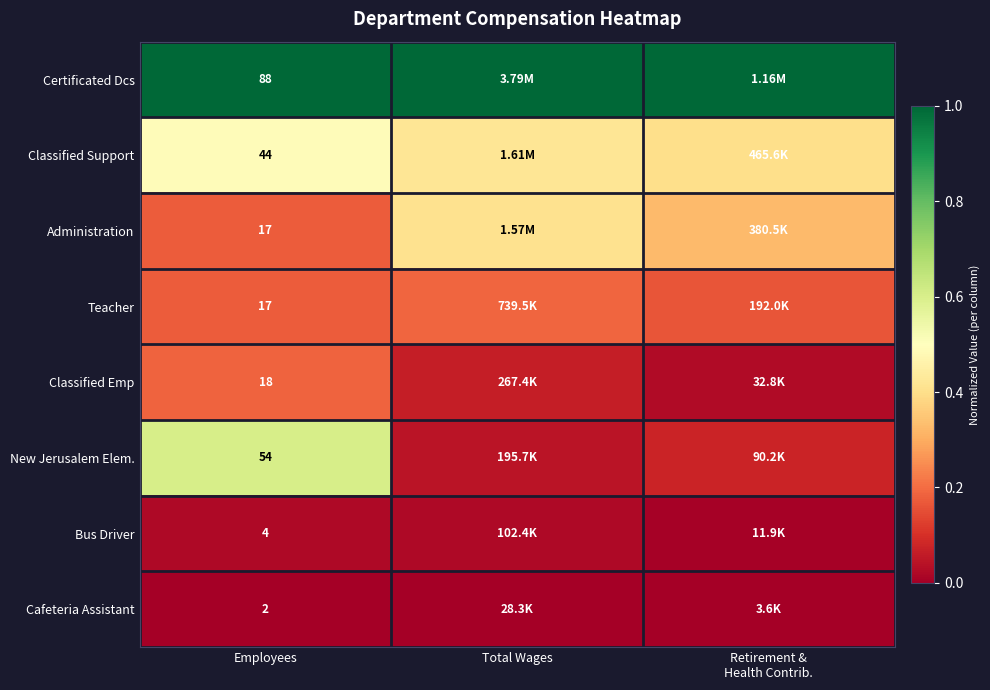

List the series in order of their peak value, lowest first.

Cafeteria Assistant, Bus Driver, Classified Emp, Teacher, Administration, Classified Support, New Jerusalem Elem., Certificated Dcs